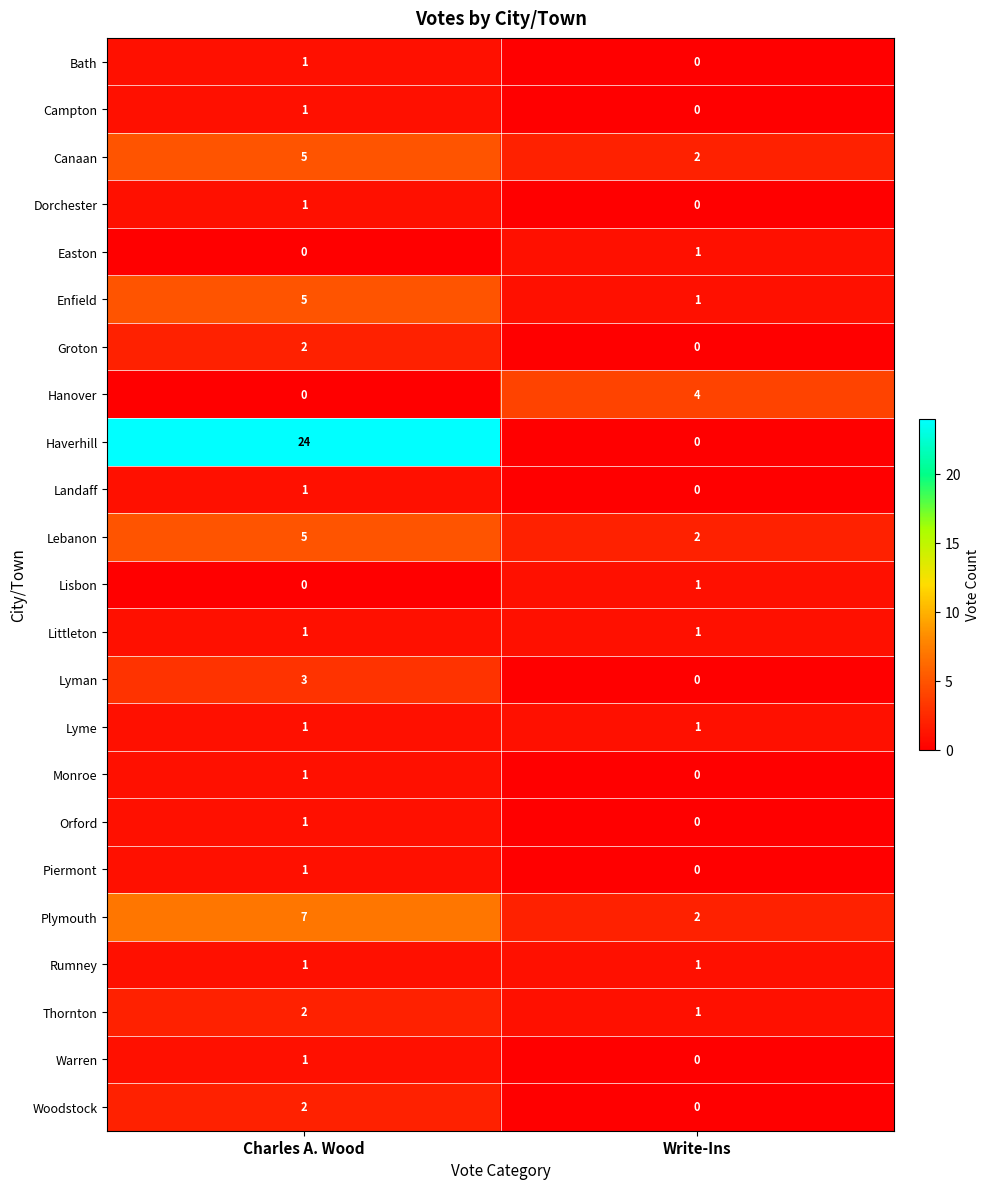

Which category has the lowest value in the Warren series?

Write-Ins